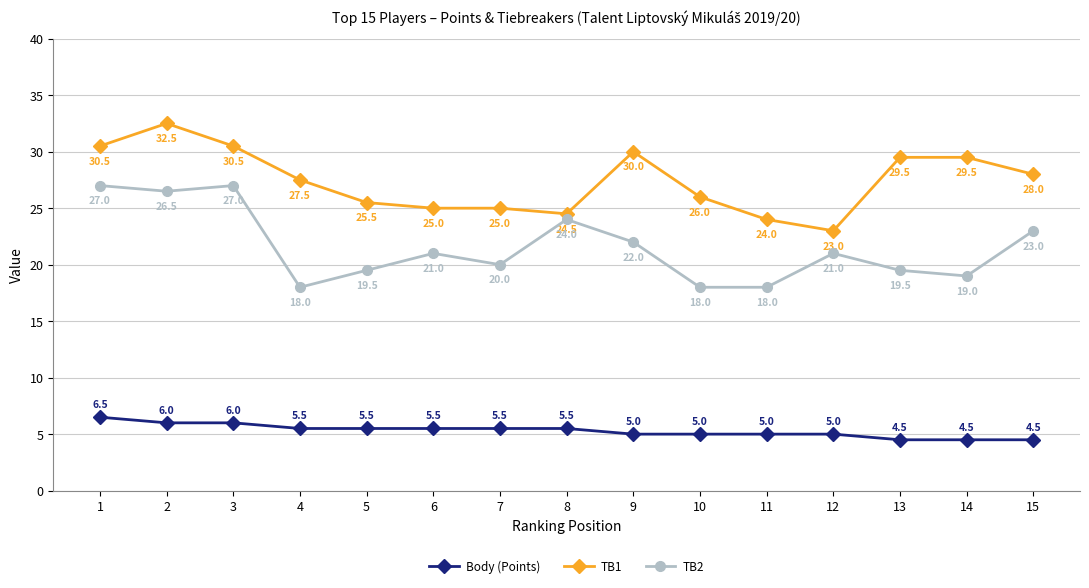

What is the difference between the highest and lowest values at 3?

24.5